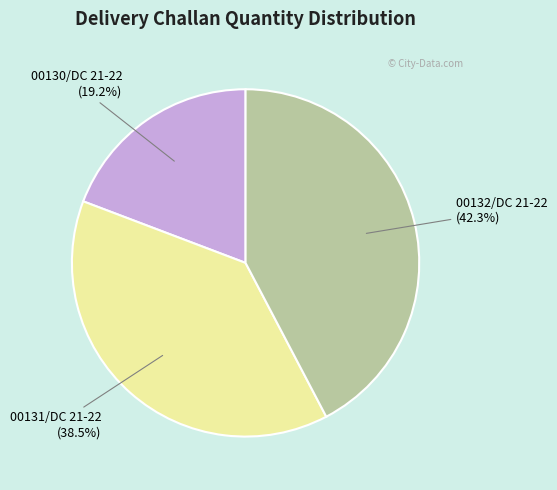

What portion of the pie excludes 00131/DC 21-22?

61.5%